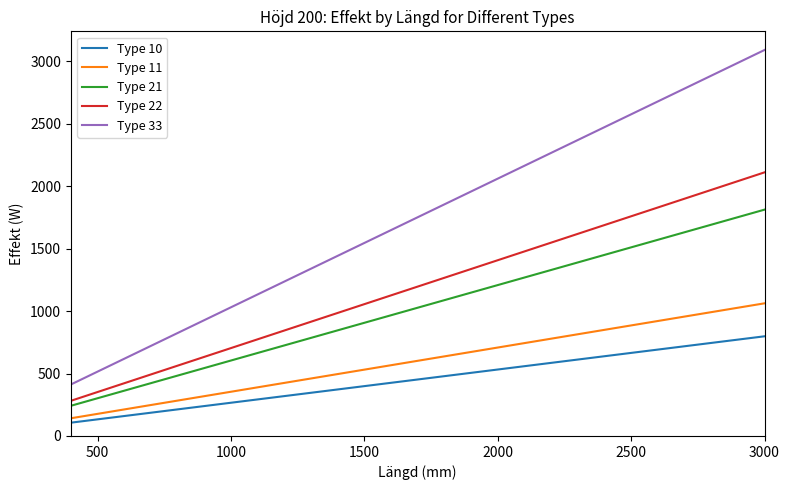

Rank the series by their maximum value, from highest to lowest.

Type 33, Type 22, Type 21, Type 11, Type 10